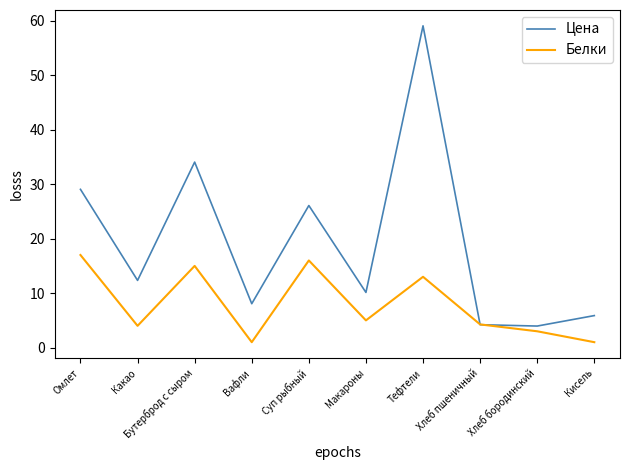

Is the value of Белки at Макароны greater than the value of Цена at Какао?

No